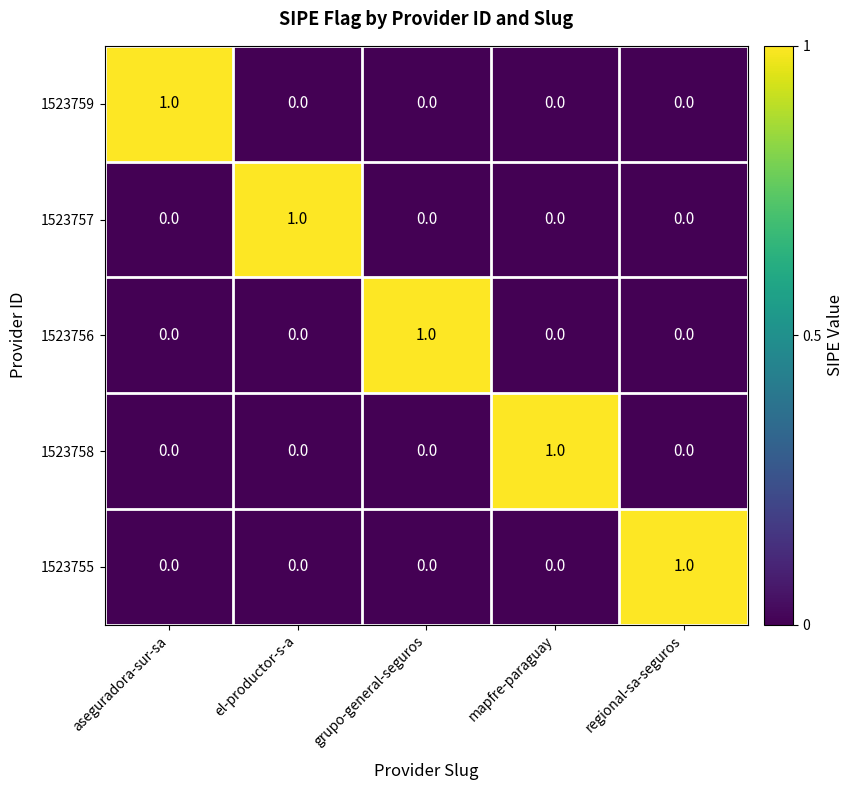

At how many categories does at least one series exceed 0?

5